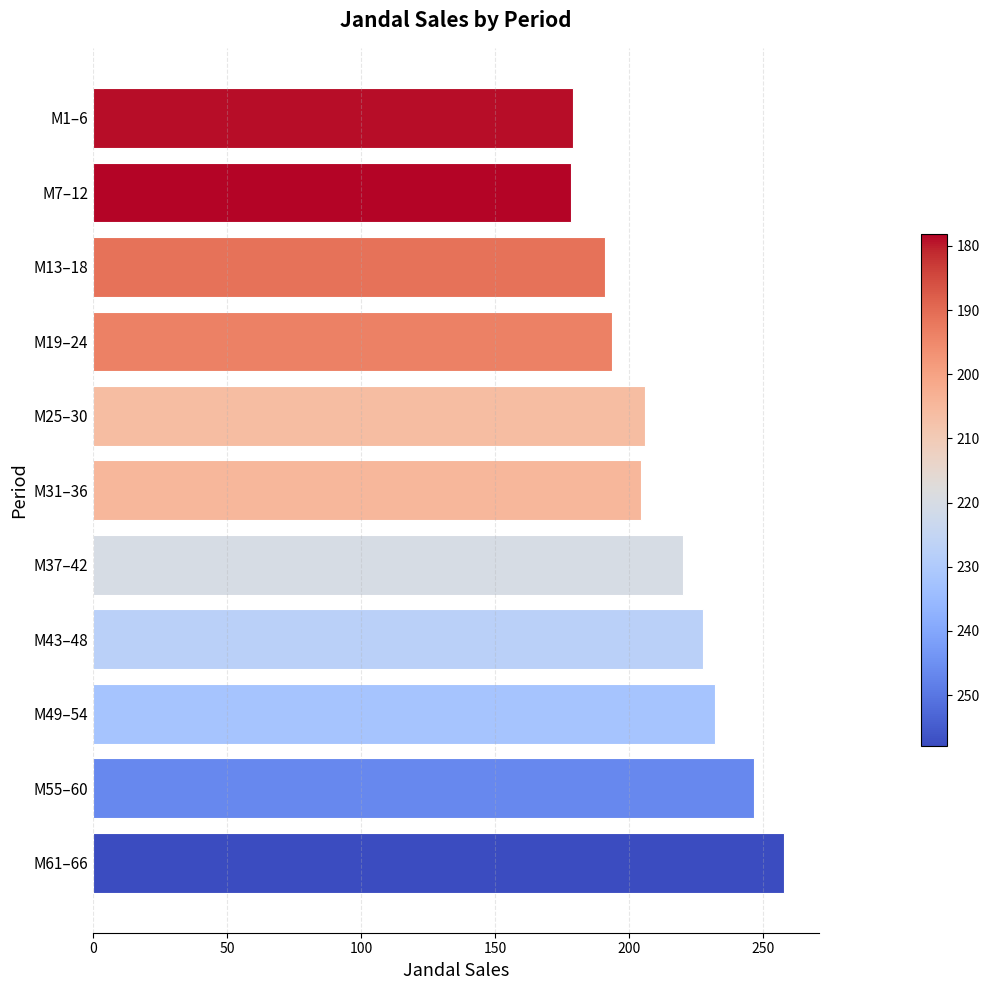

What is the smallest value displayed?

178.2